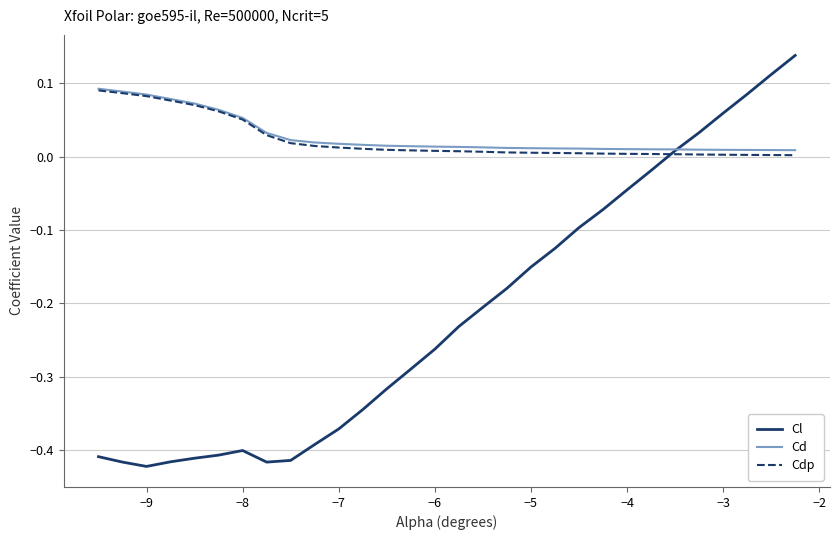

Which series has the widest spread of values?

Cl